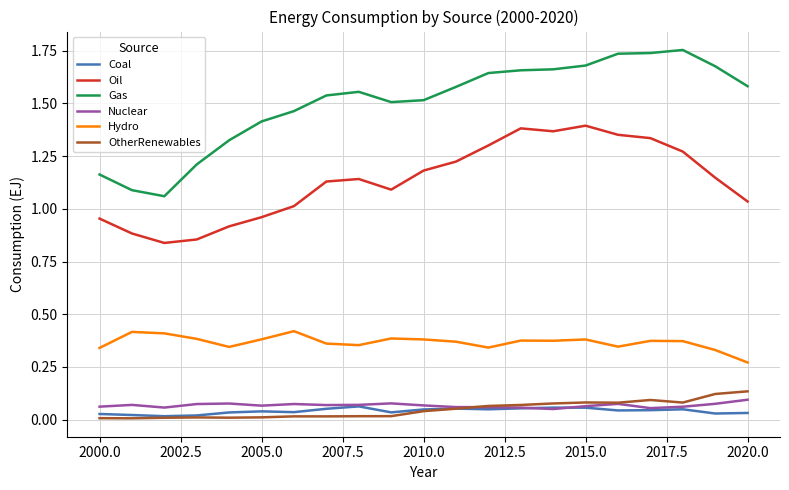

True or false: Coal and Hydro intersect in this chart.

False